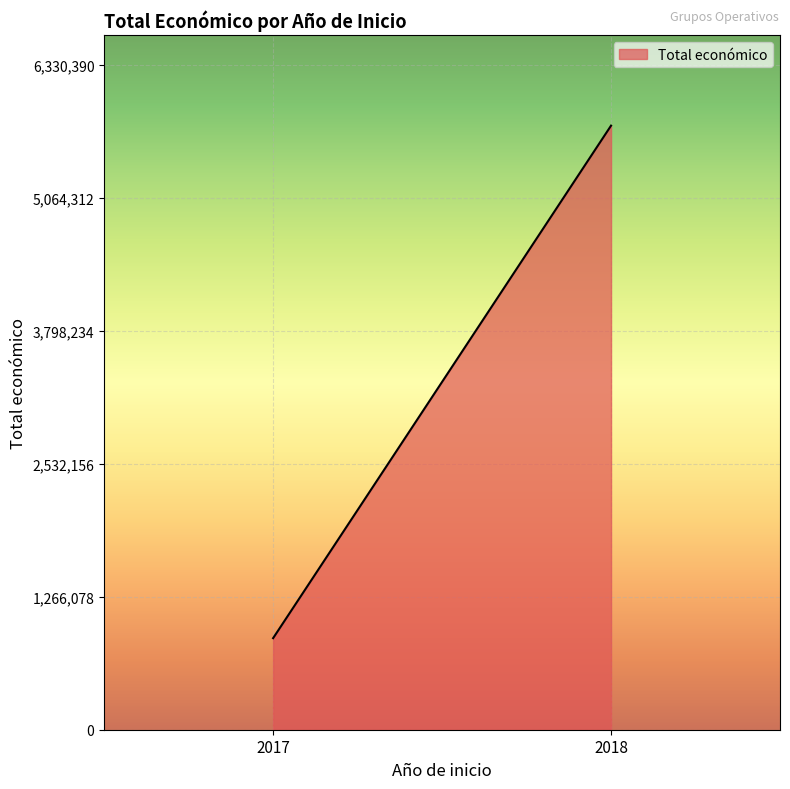

List the labels in order of value, largest first.

2018, 2017